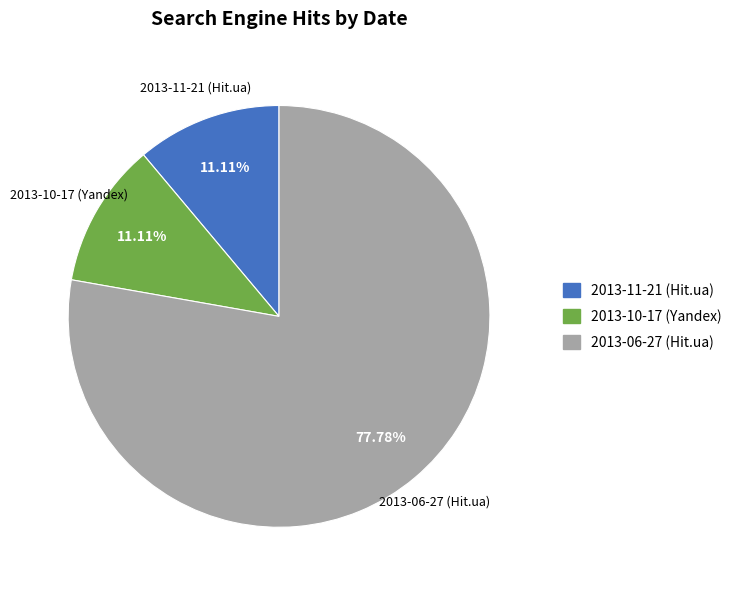

How many slices are in this pie chart?

3